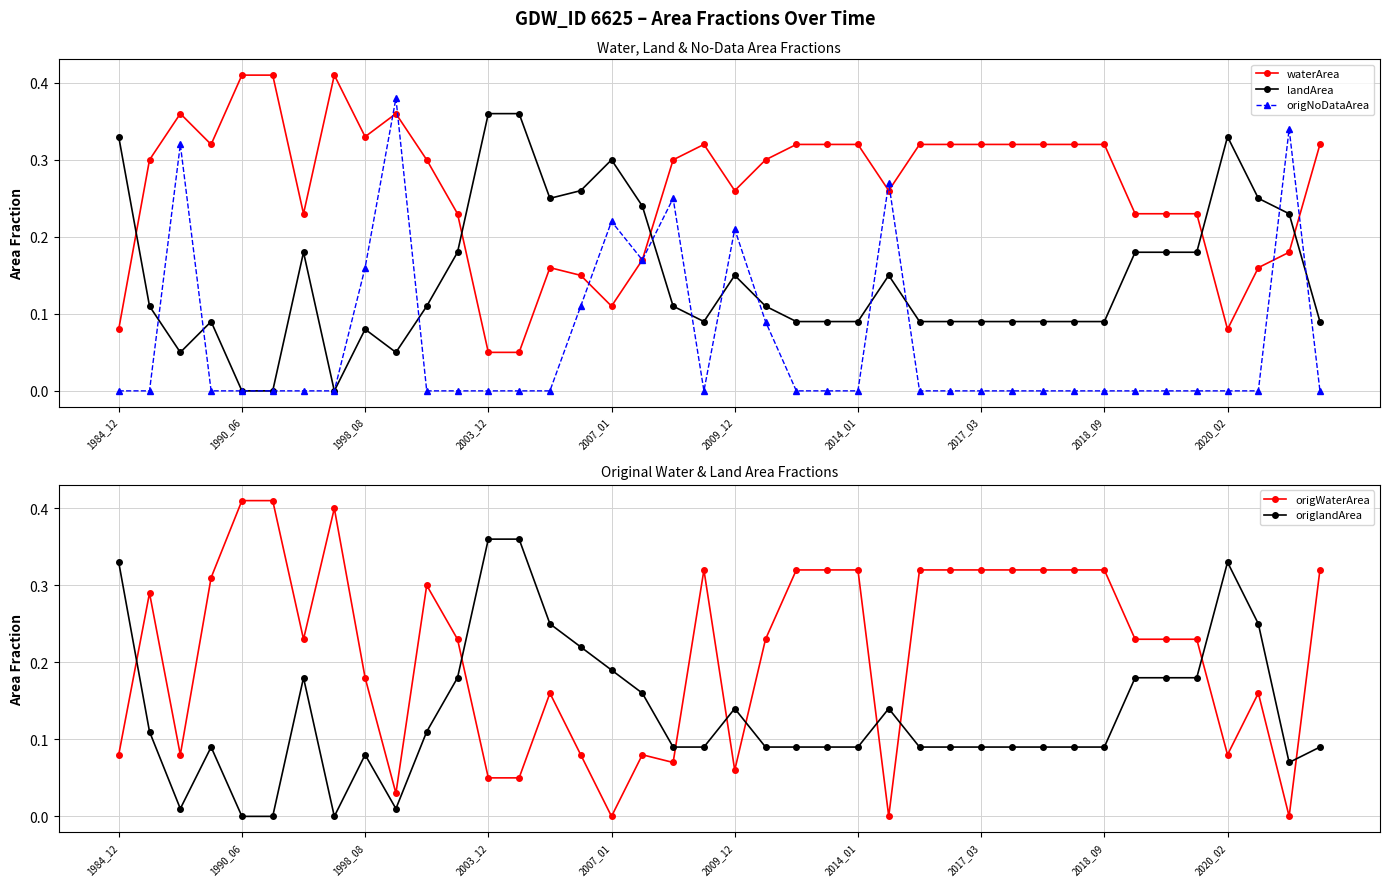

Where is the first local minimum for origNoDataArea?

17